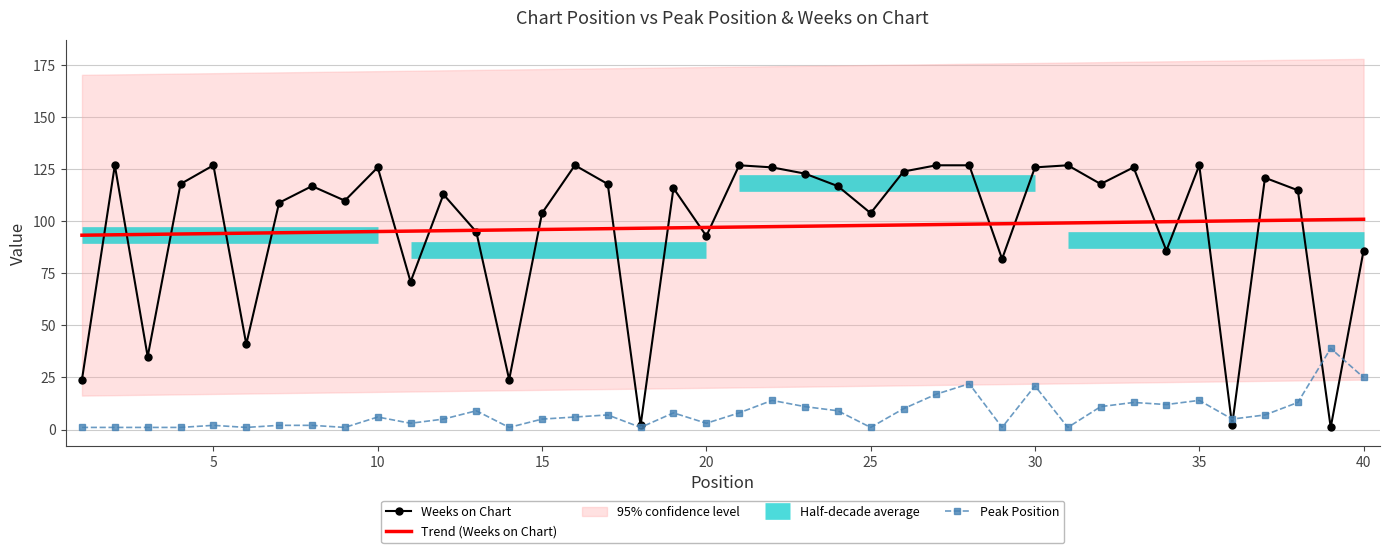

How many lines are shown in the chart?

3